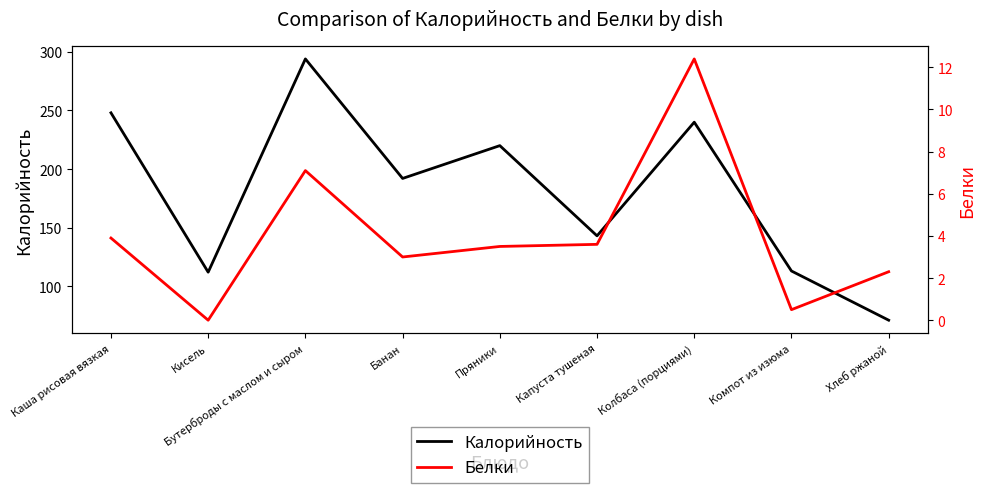

True or false: Белки and Калорийность intersect in this chart.

False